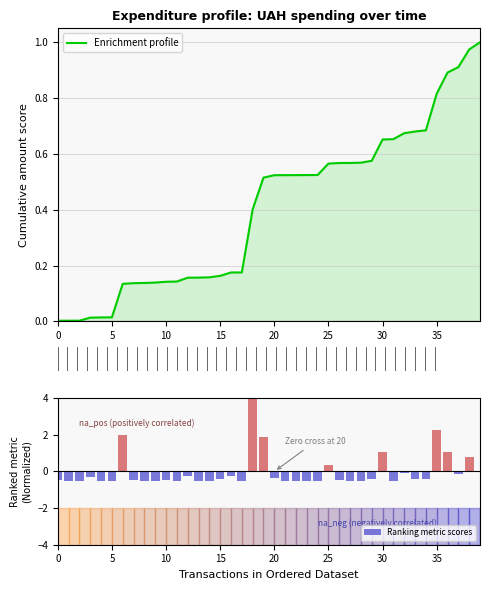

What is the difference between the highest and lowest values at 39?

1.0